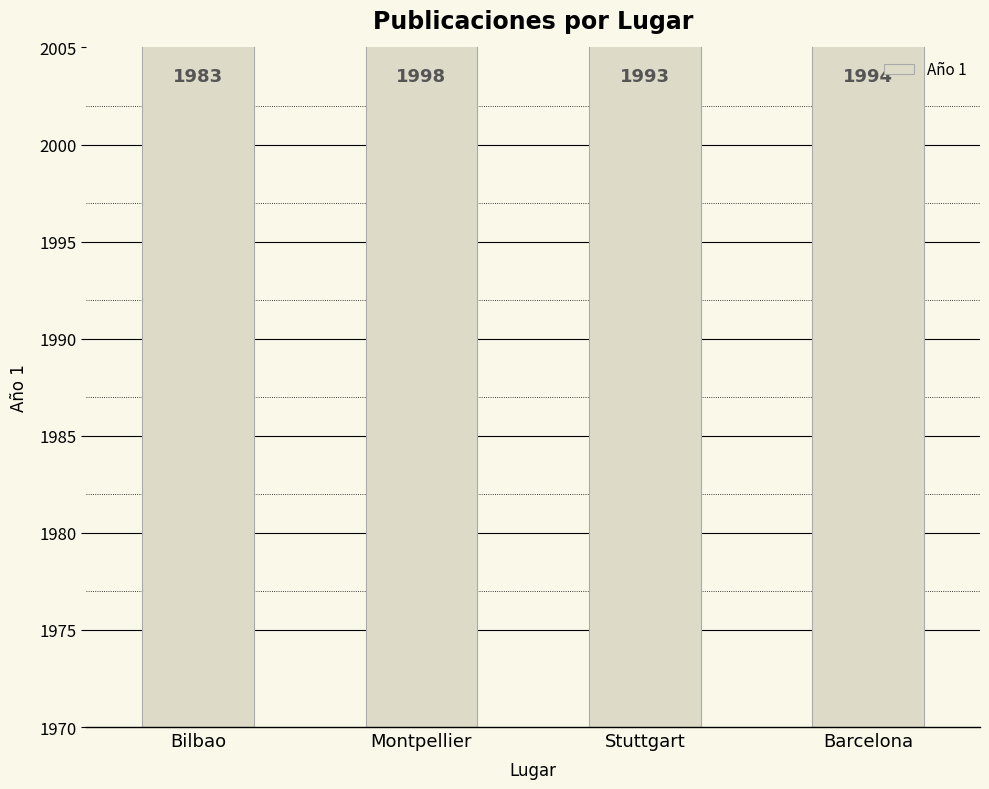

The value at Barcelona is 1994. True or false?

True